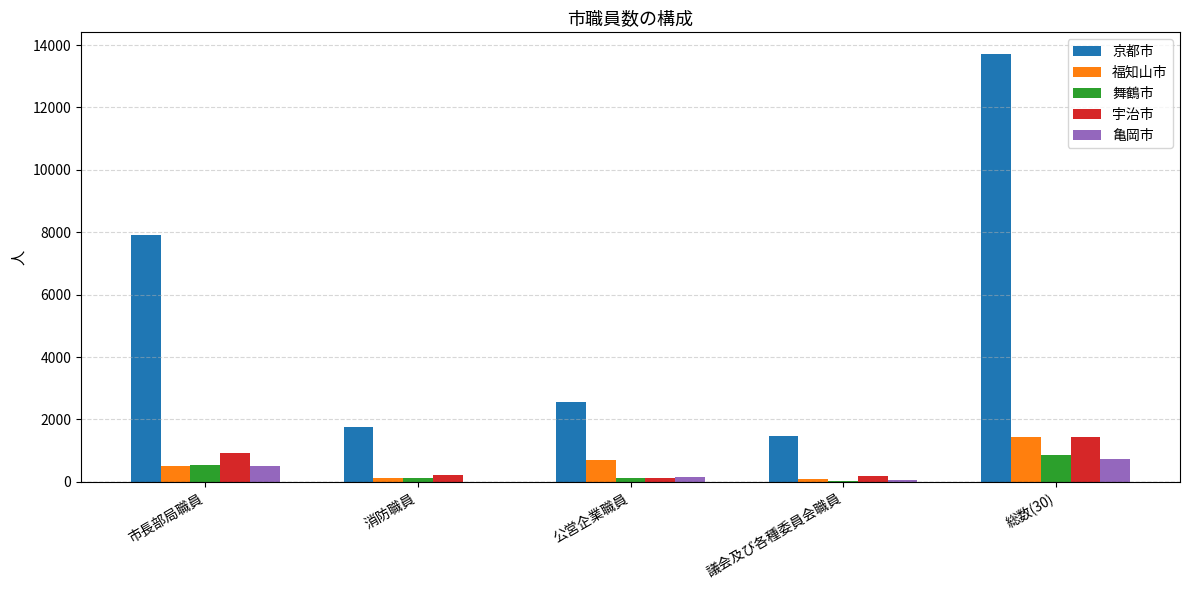

What is the spread (max minus min) of values at 市長部局職員?

7420